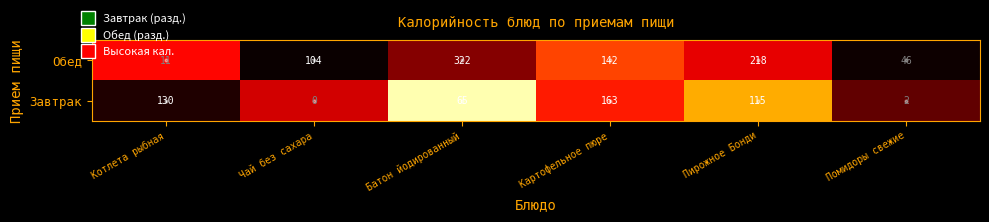

What is the total value across all series at Картофельное пюре?

305